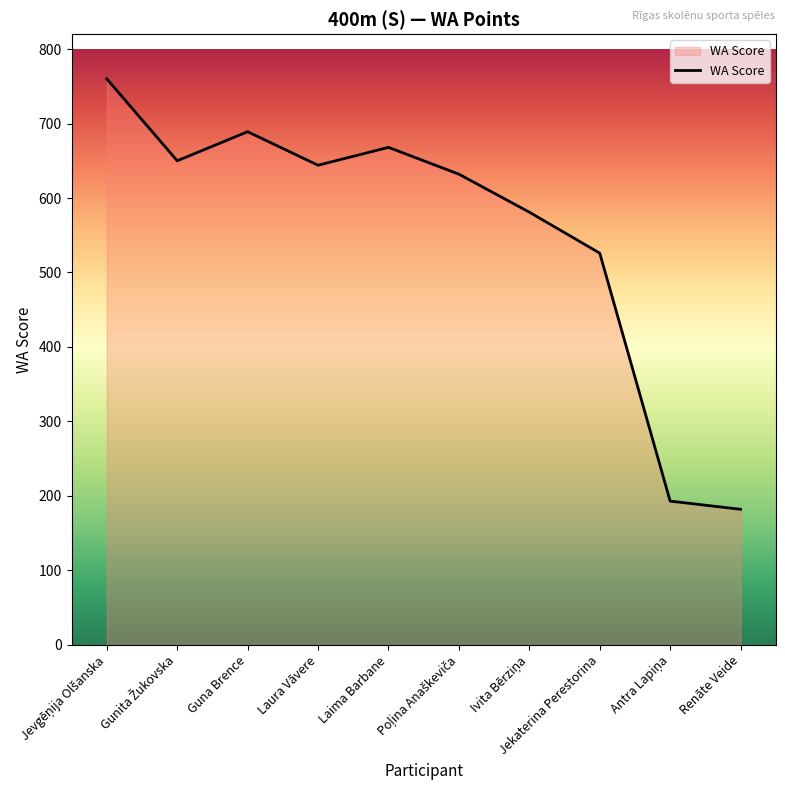

What is the smallest value displayed?

182